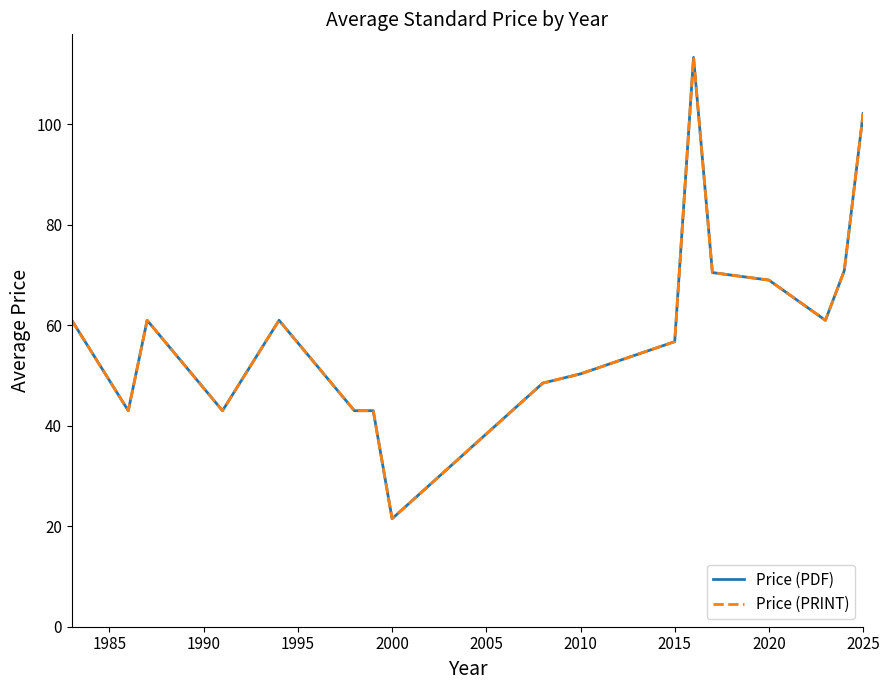

Is this an area chart (filled region under the line)?

No